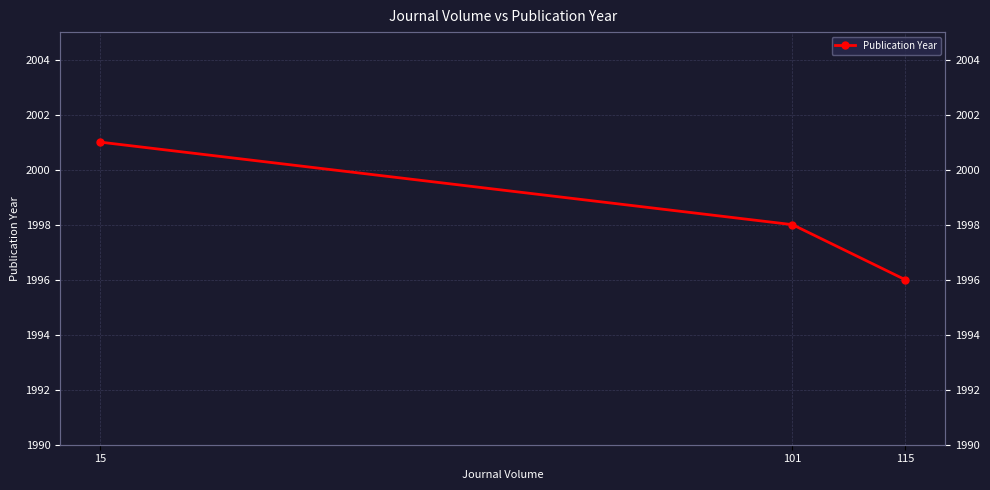

At which category does the chart reach its peak across all series?

15